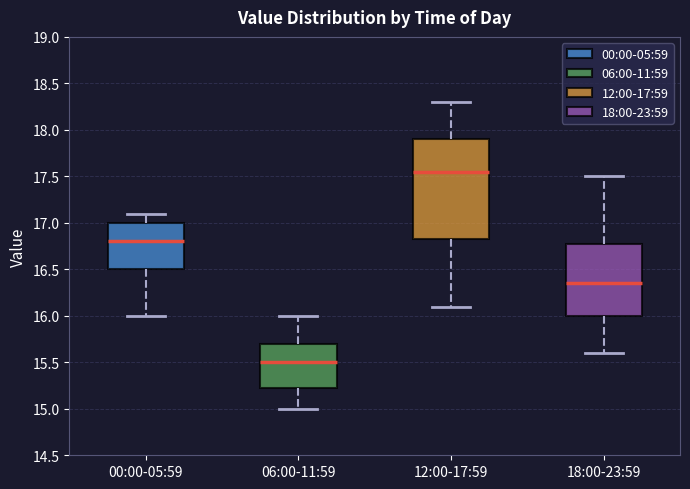

Which box is the tallest, from its lower edge to its upper edge?

12:00-17:59